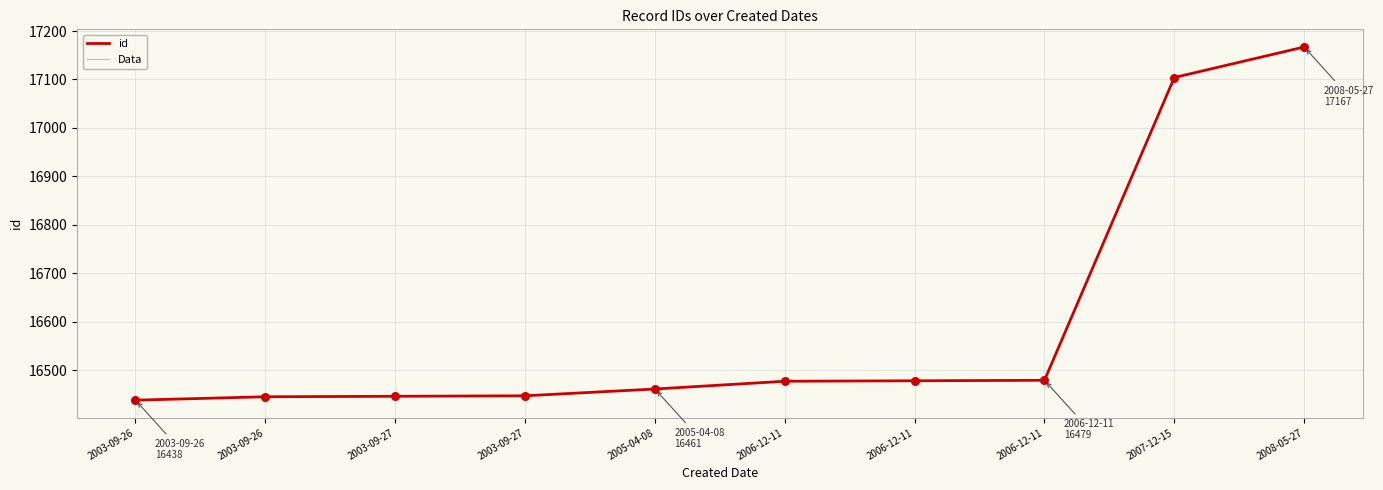

At which category is the sum across all series the highest?

2008-05-27